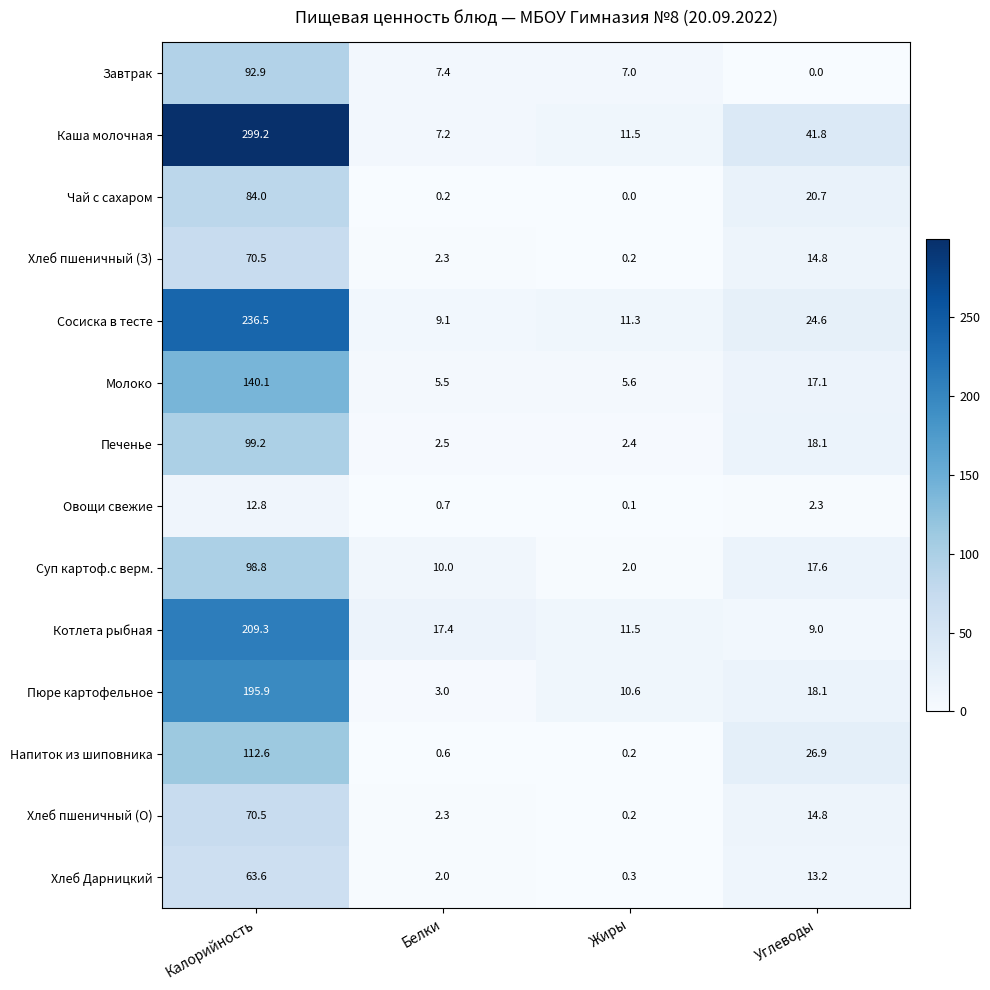

How many data points does each series have?

4